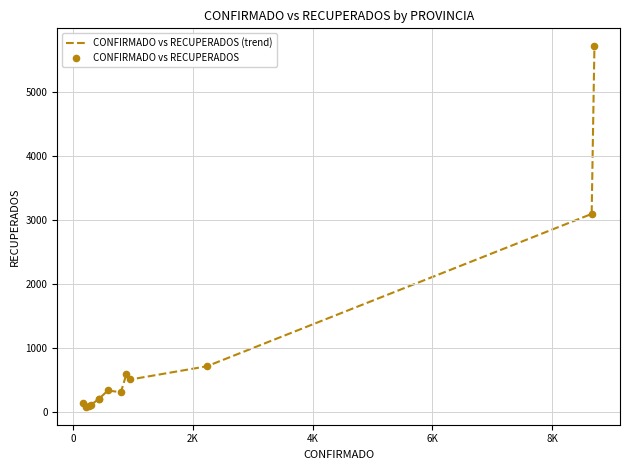

Is this an area chart (filled region under the line)?

No